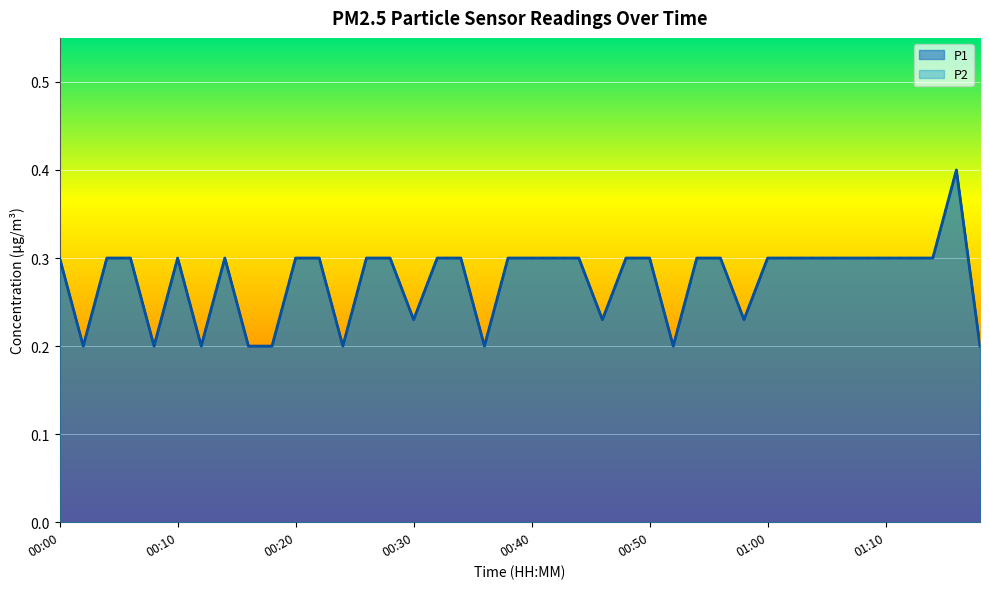

List the labels in order of P2 value, largest first.

01:17, 00:00, 00:04, 00:06, 00:10, 00:14, 00:20, 00:22, 00:26, 00:28, 00:32, 00:34, 00:38, 00:40, 00:42, 00:44, 00:48, 00:50, 00:54, 00:56, 01:00, 01:02, 01:04, 01:06, 01:08, 01:10, 01:13, 01:15, 00:30, 00:46, 00:58, 00:02, 00:08, 00:12, 00:16, 00:18, 00:24, 00:36, 00:52, 01:19